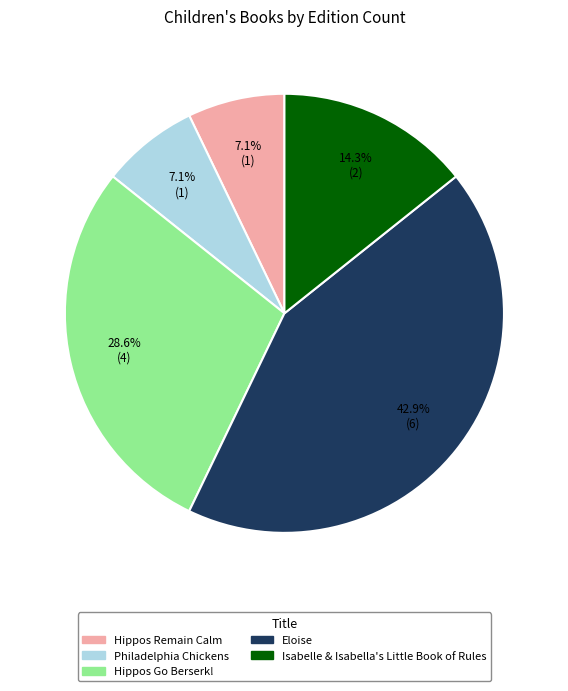

To the nearest percent, what is the difference between the largest and smallest slice percentages?

36%